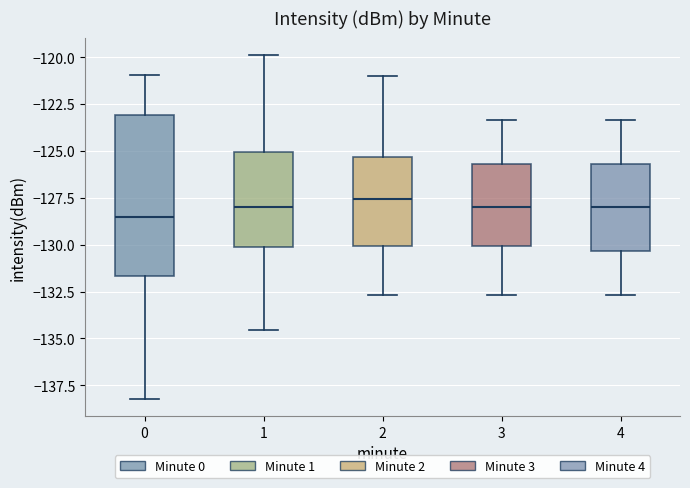

Comparing the boxes themselves (not the whiskers), which one is the tallest?

0